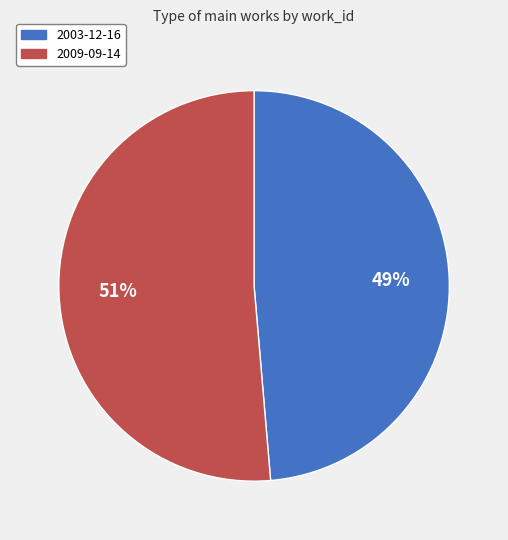

Is there any slice that represents more than half of the pie?

Yes